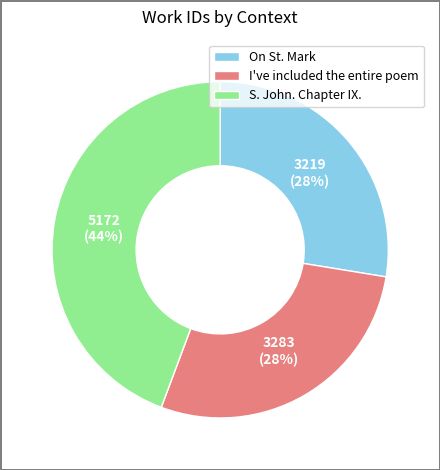

How many segments does this pie chart have?

3